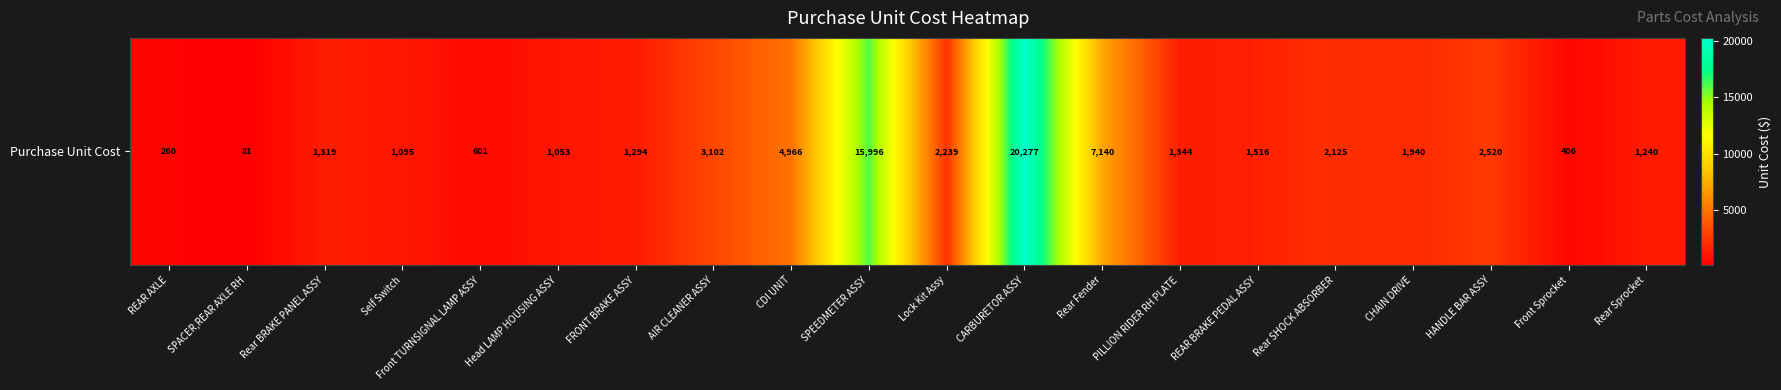

The chart shows a value of 2924 at Rear Fender. True or false?

False